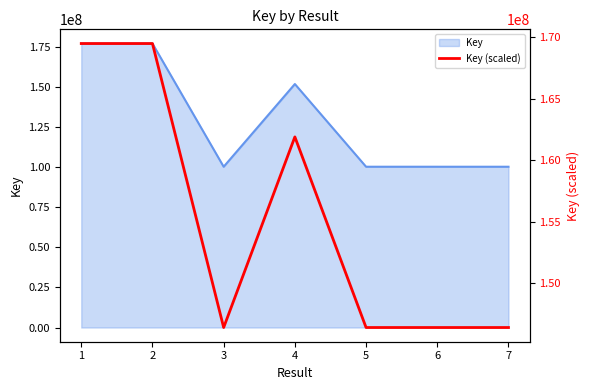

Does the chart display data point markers on the line(s)?

No